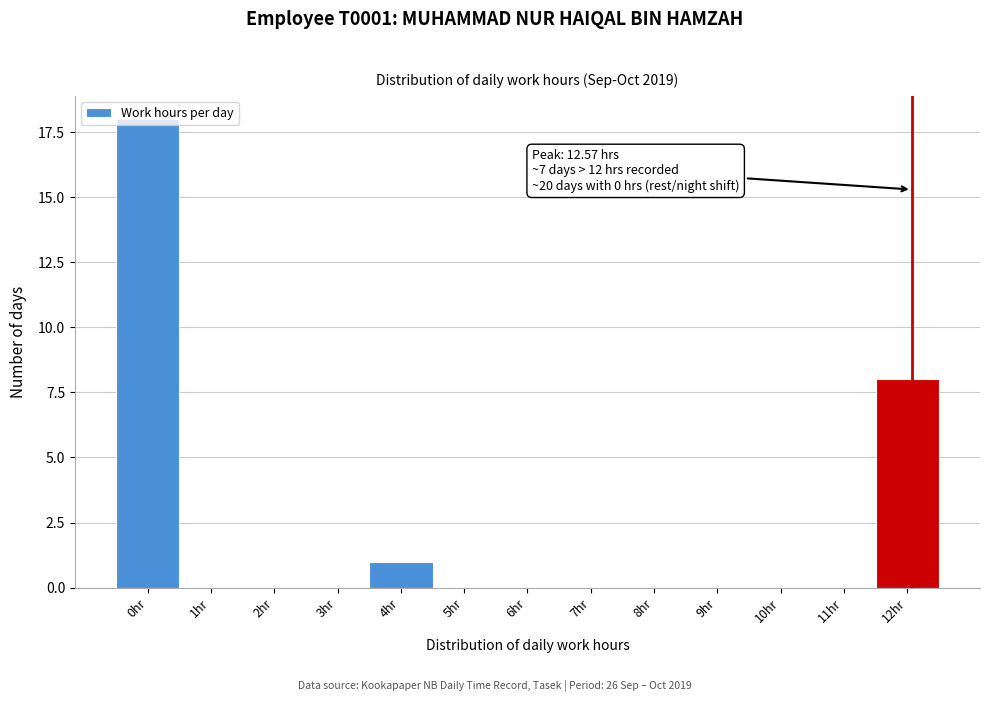

Which has a higher value, 5hr or 12hr?

12hr